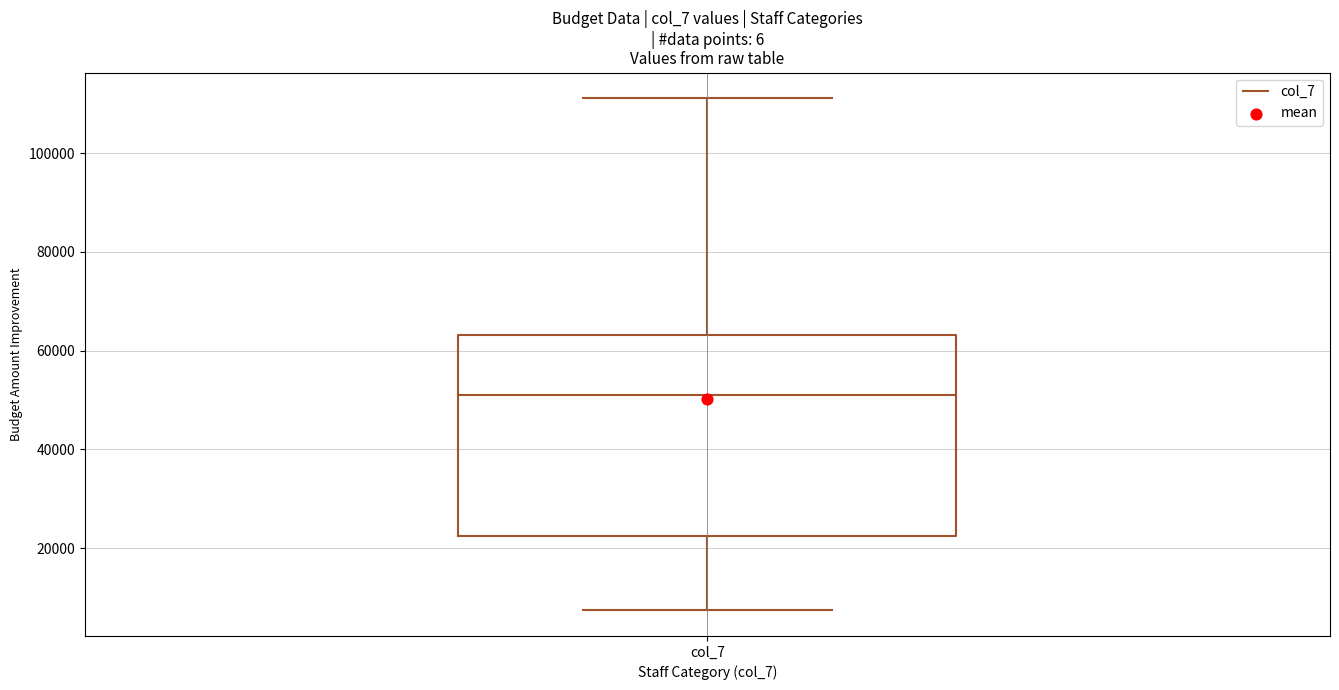

Read this box plot against the y-axis: the position of the median line, the range covered by the box, and the ends of both whiskers. The values are not printed on the chart, so give them approximately, as read against the axis.

median 52000, box 22000 to 64000, whiskers 8000 to 112000